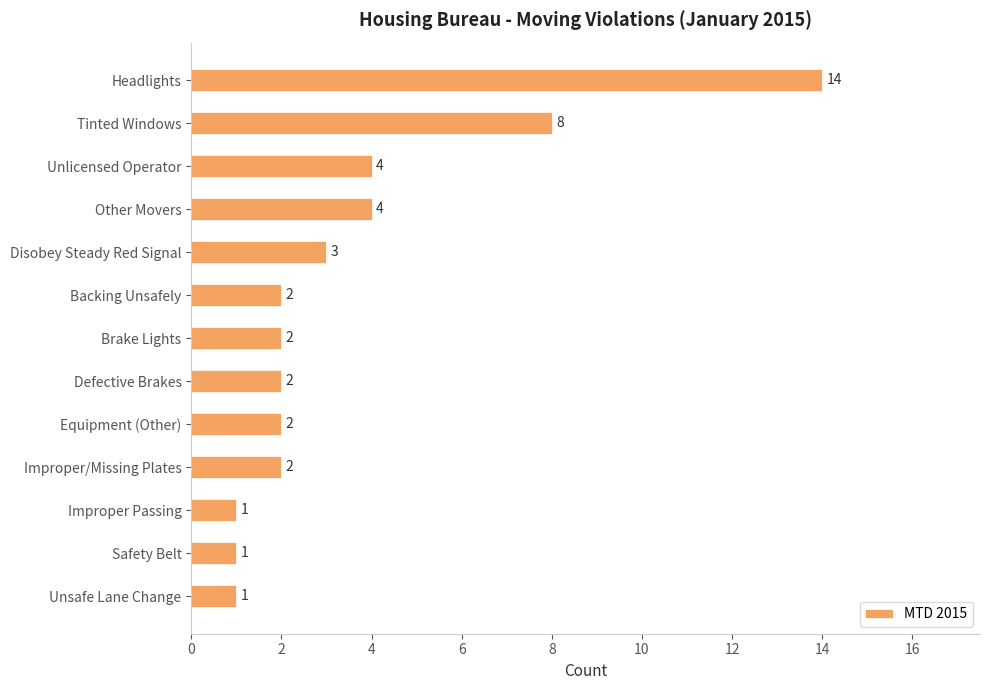

What is the value of the 11th bar from the top?

1